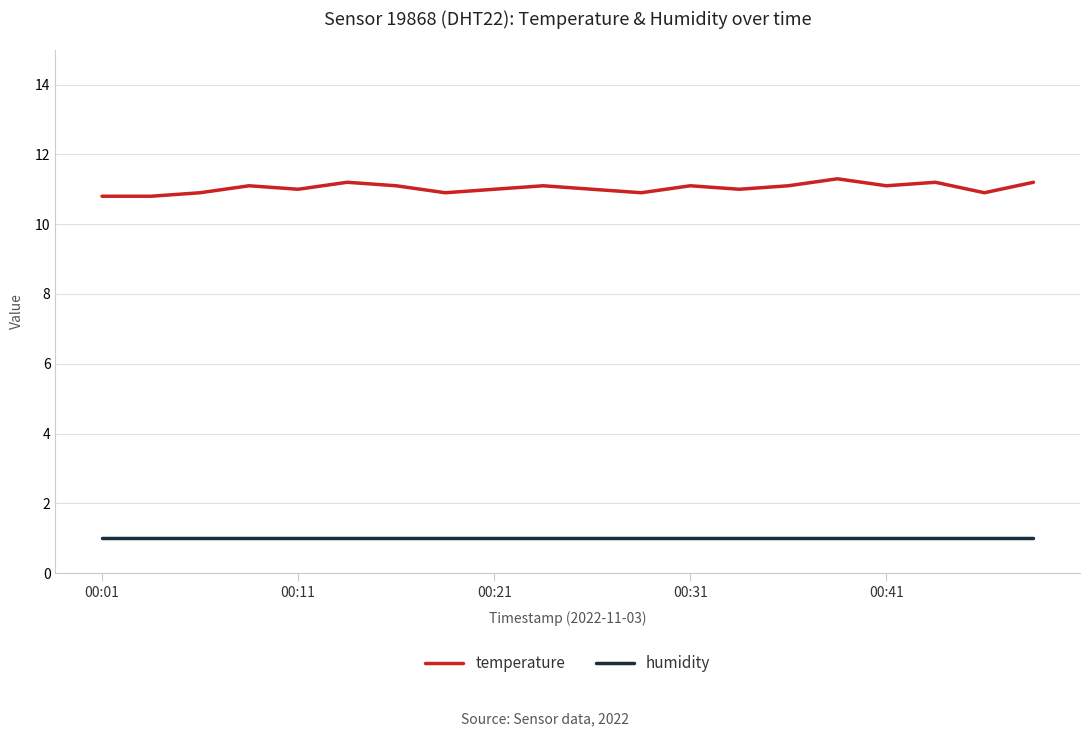

Which series has the largest range (max minus min)?

temperature